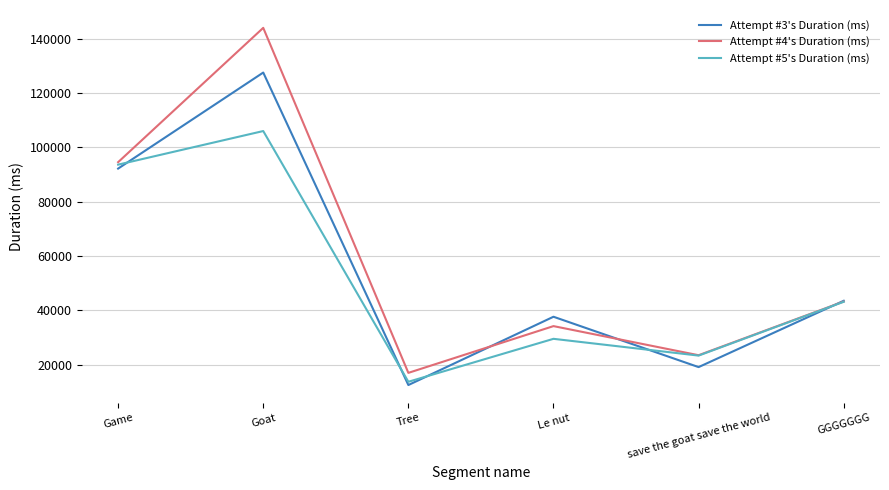

Reading right to left, extract all data points from this chart.

Attempt #3's Duration (ms): GGGGGGG=43570	save the goat save the world=19166	Le nut=37696	Tree=12567	Goat=127565	Game=92222
Attempt #4's Duration (ms): GGGGGGG=43296	save the goat save the world=23539	Le nut=34249	Tree=17043	Goat=144013	Game=94583
Attempt #5's Duration (ms): GGGGGGG=43208	save the goat save the world=23400	Le nut=29571	Tree=13764	Goat=106039	Game=93672